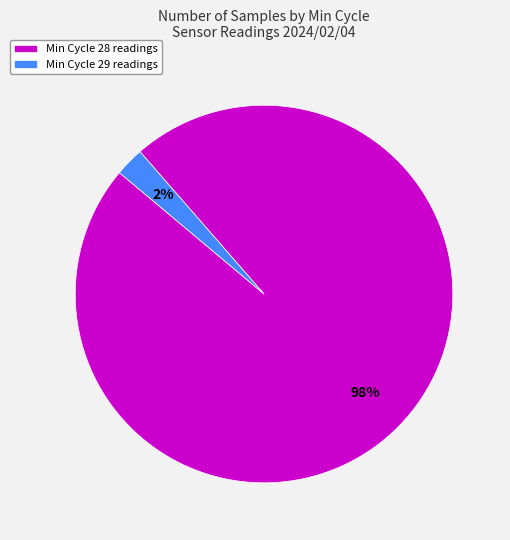

Do Min Cycle 29 readings and Min Cycle 28 readings together represent more than half of the pie?

Yes